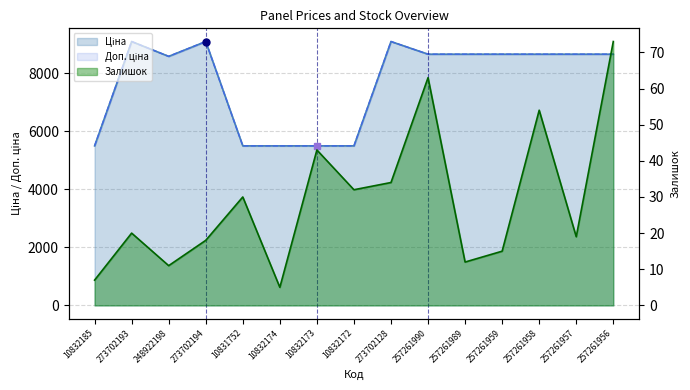

Which series has the largest total across all categories?

Ціна